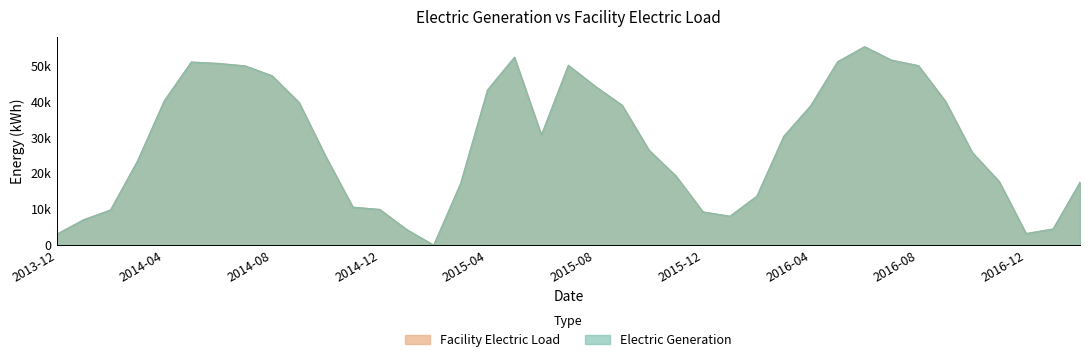

How many lines are shown in the chart?

2